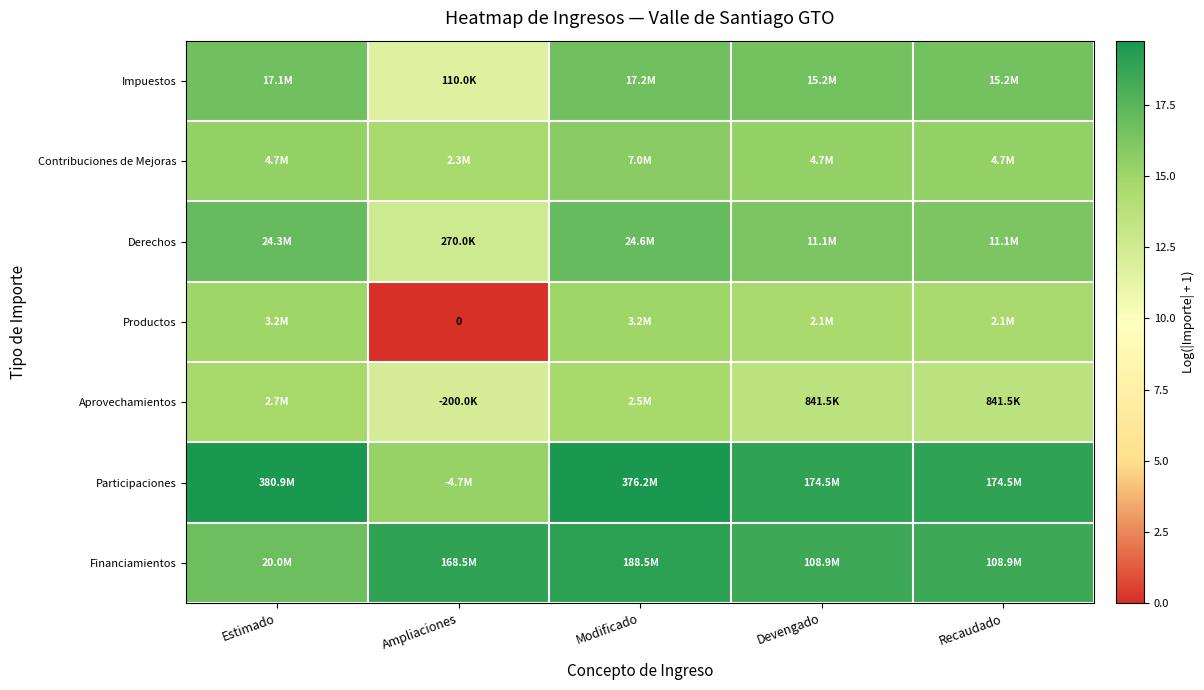

What is the difference between the second highest and second lowest values in the Aprovechamientos series?

1.1